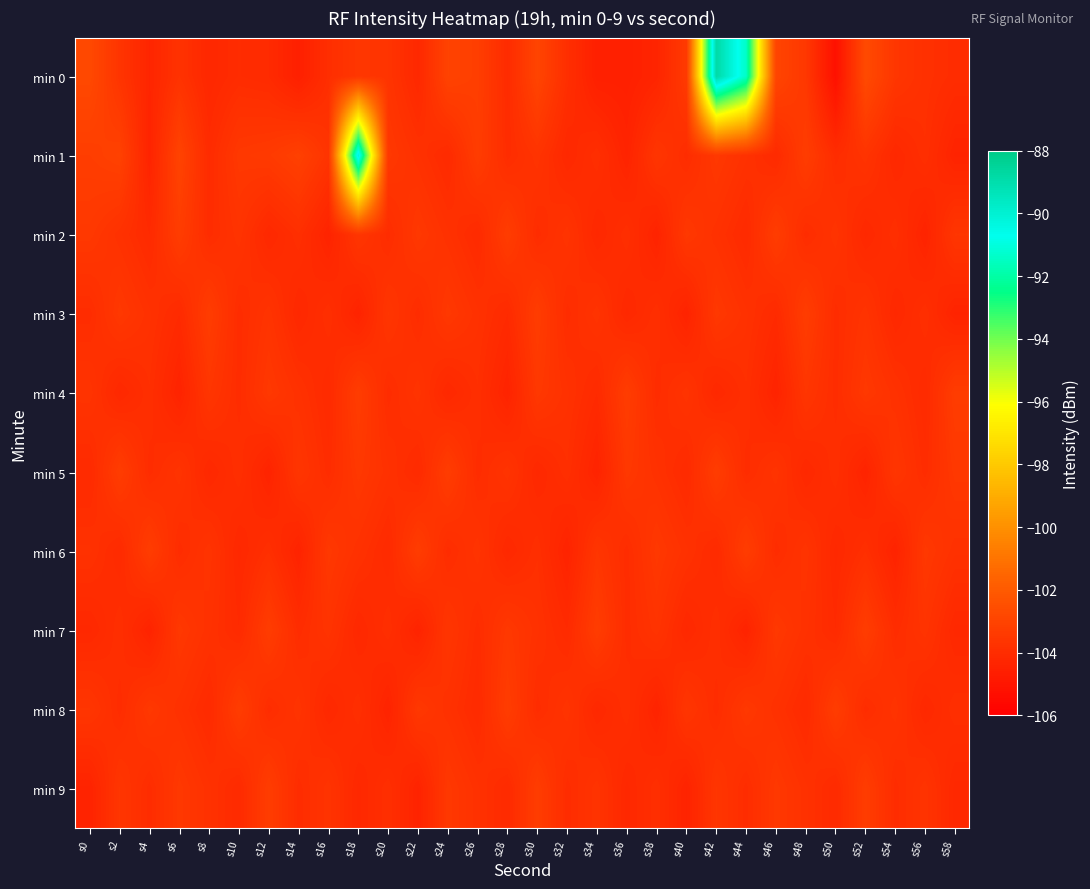

Reading right to left, list all the values displayed in this chart.

min 0: s58=-104.0	s56=-103.8	s54=-103.6	s52=-102.7	s50=-105.2	s48=-103.5	s46=-102.9	s44=-91.4	s42=-88.8	s40=-103.4	s38=-104.4	s36=-104.6	s34=-104.6	s32=-103.9	s30=-103.0	s28=-104.1	s26=-103.2	s24=-103.0	s22=-104.2	s20=-103.7	s18=-103.6	s16=-103.9	s14=-104.6	s12=-104.1	s10=-104.0	s8=-104.2	s6=-103.7	s4=-104.3	s2=-103.7	s0=-102.8
min 1: s58=-104.4	s56=-103.9	s54=-104.2	s52=-103.7	s50=-104.0	s48=-103.3	s46=-104.1	s44=-103.8	s42=-103.5	s40=-104.0	s38=-103.6	s36=-104.4	s34=-103.9	s32=-104.2	s30=-103.7	s28=-104.0	s26=-103.3	s24=-104.1	s22=-103.8	s20=-103.5	s18=-90.1	s16=-103.7	s14=-103.1	s12=-103.4	s10=-103.5	s8=-104.1	s6=-103.0	s4=-104.4	s2=-103.1	s0=-103.3
min 2: s58=-103.6	s56=-104.4	s54=-103.9	s52=-104.2	s50=-103.7	s48=-104.0	s46=-103.3	s44=-104.1	s42=-103.8	s40=-103.5	s38=-104.4	s36=-103.9	s34=-104.2	s32=-103.7	s30=-104.0	s28=-103.3	s26=-104.1	s24=-103.8	s22=-103.5	s20=-104.0	s18=-103.6	s16=-104.4	s14=-103.9	s12=-104.2	s10=-103.7	s8=-104.0	s6=-103.3	s4=-104.1	s2=-103.8	s0=-103.5
min 3: s58=-104.4	s56=-103.9	s54=-104.2	s52=-103.7	s50=-104.0	s48=-103.3	s46=-104.1	s44=-103.8	s42=-103.5	s40=-104.4	s38=-103.9	s36=-104.2	s34=-103.7	s32=-104.0	s30=-103.3	s28=-104.1	s26=-103.8	s24=-103.5	s22=-104.0	s20=-103.6	s18=-104.4	s16=-103.9	s14=-104.2	s12=-103.7	s10=-104.0	s8=-103.3	s6=-104.1	s4=-103.8	s2=-103.5	s0=-104.0
min 4: s58=-103.3	s56=-104.1	s54=-103.8	s52=-103.5	s50=-104.0	s48=-103.6	s46=-104.4	s44=-103.9	s42=-104.2	s40=-103.7	s38=-104.0	s36=-103.3	s34=-104.1	s32=-103.8	s30=-103.5	s28=-104.4	s26=-103.9	s24=-104.2	s22=-103.7	s20=-104.0	s18=-103.3	s16=-104.1	s14=-103.8	s12=-103.5	s10=-104.0	s8=-103.6	s6=-104.4	s4=-103.9	s2=-104.2	s0=-103.7
min 5: s58=-103.5	s56=-104.0	s54=-103.6	s52=-104.4	s50=-103.9	s48=-104.2	s46=-103.7	s44=-104.0	s42=-103.3	s40=-104.1	s38=-103.8	s36=-103.5	s34=-104.4	s32=-103.9	s30=-104.2	s28=-103.7	s26=-104.0	s24=-103.3	s22=-104.1	s20=-103.8	s18=-103.5	s16=-104.0	s14=-103.6	s12=-104.4	s10=-103.9	s8=-104.2	s6=-103.7	s4=-104.0	s2=-103.3	s0=-104.1
min 6: s58=-103.8	s56=-103.5	s54=-104.4	s52=-103.9	s50=-104.2	s48=-103.7	s46=-104.0	s44=-103.3	s42=-104.1	s40=-103.8	s38=-103.5	s36=-104.0	s34=-103.6	s32=-104.4	s30=-103.9	s28=-104.2	s26=-103.7	s24=-104.0	s22=-103.3	s20=-104.1	s18=-103.8	s16=-103.5	s14=-104.4	s12=-103.9	s10=-104.2	s8=-103.7	s6=-104.0	s4=-103.3	s2=-104.1	s0=-103.8
min 7: s58=-104.2	s56=-103.7	s54=-104.0	s52=-103.3	s50=-104.1	s48=-103.8	s46=-103.5	s44=-104.4	s42=-103.9	s40=-104.2	s38=-103.7	s36=-104.0	s34=-103.3	s32=-104.1	s30=-103.8	s28=-103.5	s26=-104.0	s24=-103.6	s22=-104.4	s20=-103.9	s18=-104.2	s16=-103.7	s14=-104.0	s12=-103.3	s10=-104.1	s8=-103.8	s6=-103.5	s4=-104.4	s2=-103.9	s0=-104.2
min 8: s58=-103.9	s56=-104.2	s54=-103.7	s52=-104.0	s50=-103.3	s48=-104.1	s46=-103.8	s44=-103.5	s42=-104.0	s40=-103.6	s38=-104.4	s36=-103.9	s34=-104.2	s32=-103.7	s30=-104.0	s28=-103.3	s26=-104.1	s24=-103.8	s22=-103.5	s20=-104.4	s18=-103.9	s16=-104.2	s14=-103.7	s12=-104.0	s10=-103.3	s8=-104.1	s6=-103.8	s4=-103.5	s2=-104.0	s0=-103.6
min 9: s58=-104.2	s56=-103.7	s54=-104.0	s52=-103.3	s50=-104.1	s48=-103.8	s46=-103.5	s44=-104.0	s42=-103.6	s40=-104.4	s38=-103.9	s36=-104.2	s34=-103.7	s32=-104.0	s30=-103.3	s28=-104.1	s26=-103.8	s24=-103.5	s22=-104.4	s20=-103.9	s18=-104.2	s16=-103.7	s14=-104.0	s12=-103.3	s10=-104.1	s8=-103.8	s6=-103.5	s4=-104.0	s2=-103.6	s0=-104.4